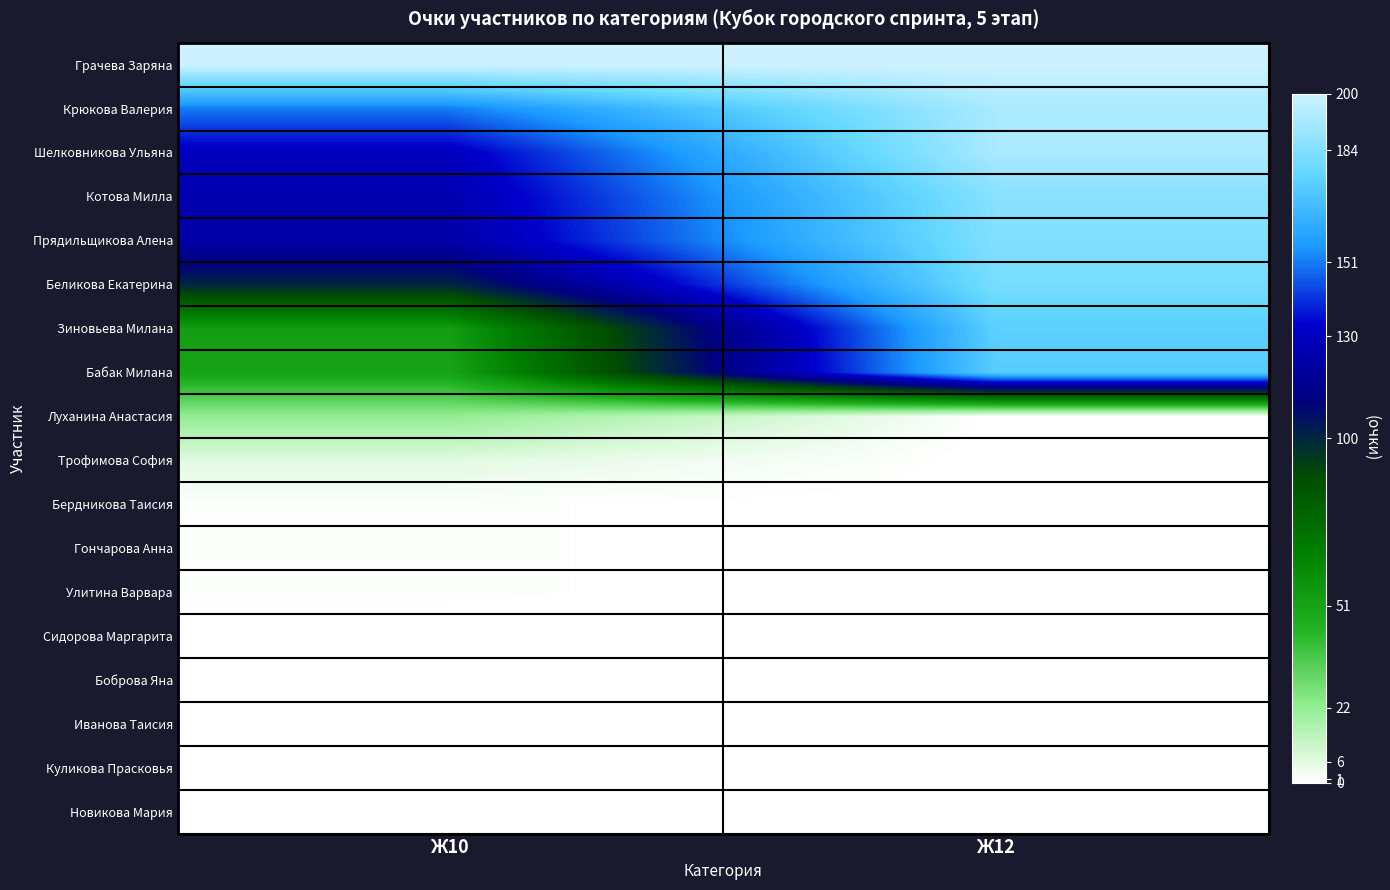

Reading left to right, list all the values displayed in this chart.

Грачева Заряна: Ж10=200.0	Ж12=200.0
Крюкова Валерия: Ж10=151.0	Ж12=192.3
Шелковникова Ульяна: Ж10=129.6	Ж12=192.2
Котова Милла: Ж10=125.3	Ж12=185.0
Прядильщикова Алена: Ж10=122.9	Ж12=183.5
Беликова Екатерина: Ж10=100.0	Ж12=181.2
Зиновьева Милана: Ж10=53.8	Ж12=174.3
Бабак Милана: Ж10=51.3	Ж12=173.2
Луханина Анастасия: Ж10=21.8	Ж12=0.0
Трофимова София: Ж10=6.1	Ж12=0.0
Бердникова Таисия: Ж10=1.0	Ж12=0.0
Гончарова Анна: Ж10=1.0	Ж12=0.0
Улитина Варвара: Ж10=1.0	Ж12=0.0
Сидорова Маргарита: Ж10=0.0	Ж12=0.0
Боброва Яна: Ж10=0.0	Ж12=0.0
Иванова Таисия: Ж10=0.0	Ж12=0.0
Куликова Прасковья: Ж10=0.0	Ж12=0.0
Новикова Мария: Ж10=0.0	Ж12=0.0